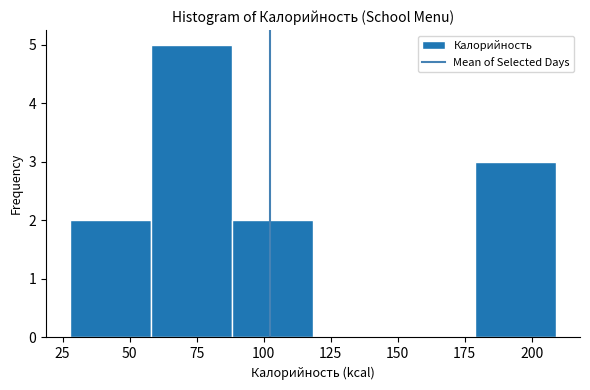

Reading left to right, list every bar in this chart as the range it spans on the x-axis followed by its height. Neither the bar edges nor the heights are printed on the chart, so give them approximately, as read against the axes.

30 to 60: 2
60 to 90: 5
90 to 120: 2
120 to 150: 0
150 to 180: 0
180 to 210: 3